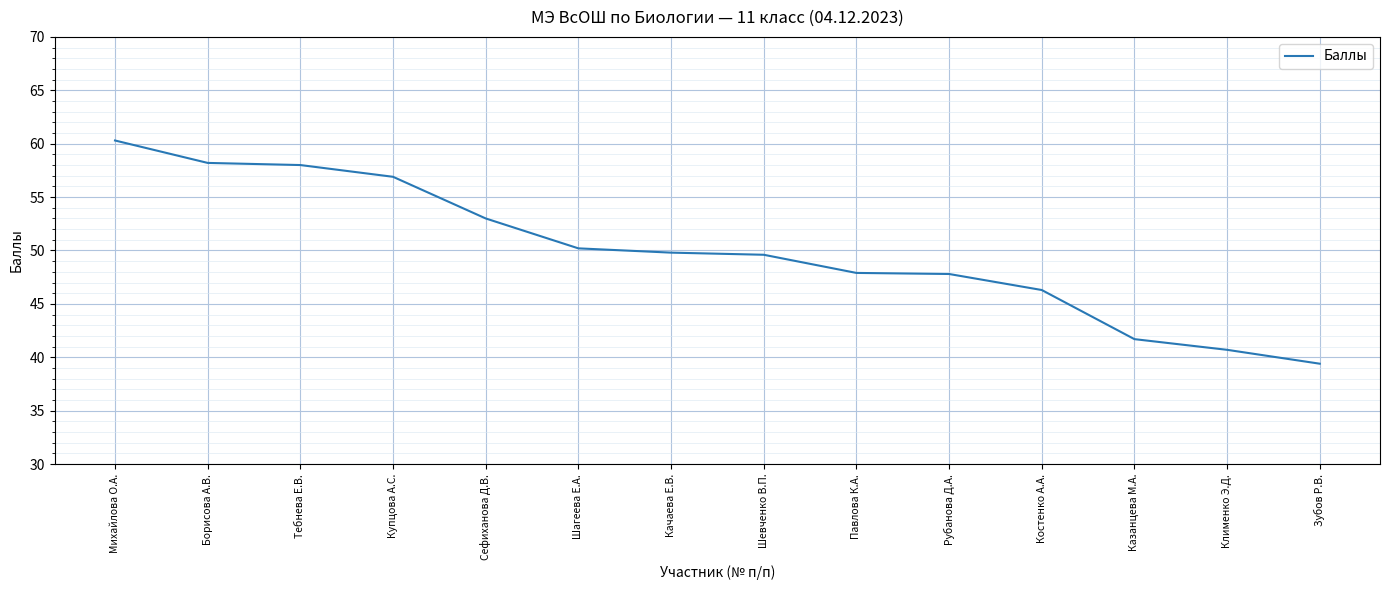

The value at Сефиханова Д.В. is 82.5. True or false?

False